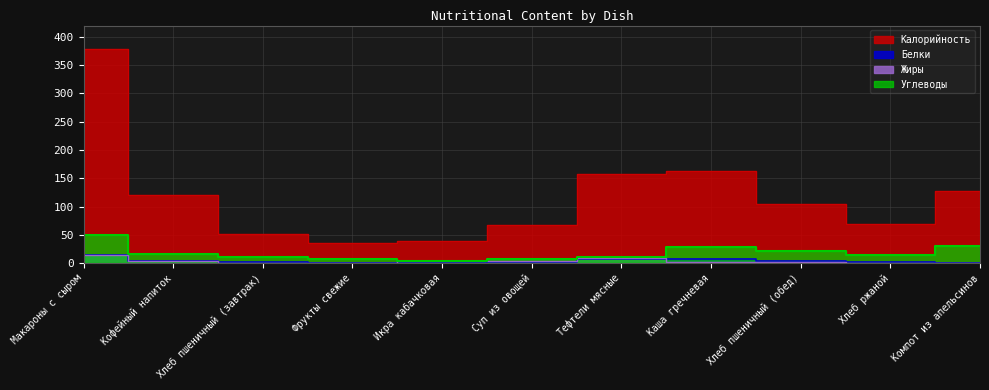

At which category is the sum across all series the highest?

Макароны с сыром